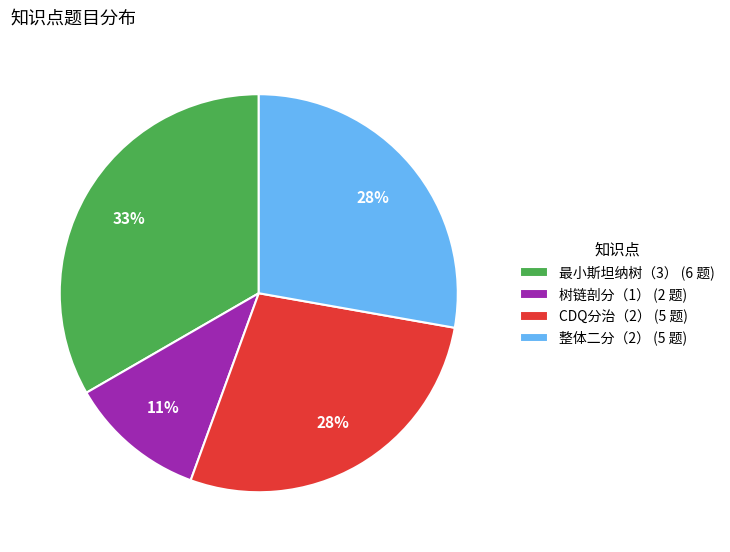

What percentage is the 最小斯坦纳树（3） slice, to the nearest percent?

33%